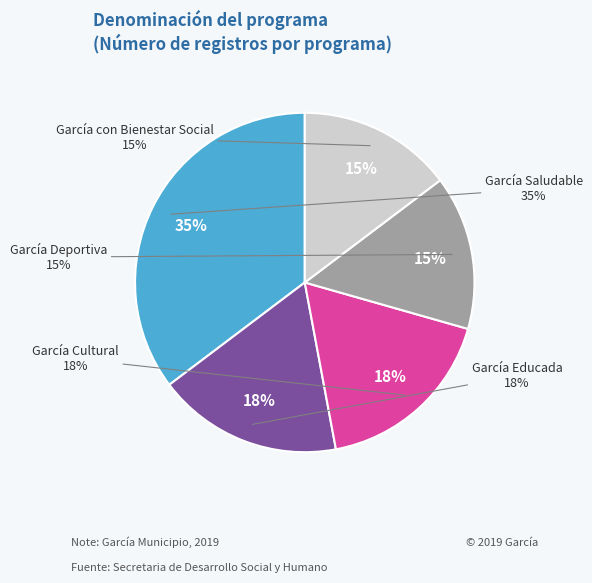

Does García Educada represent more than half of the total?

No